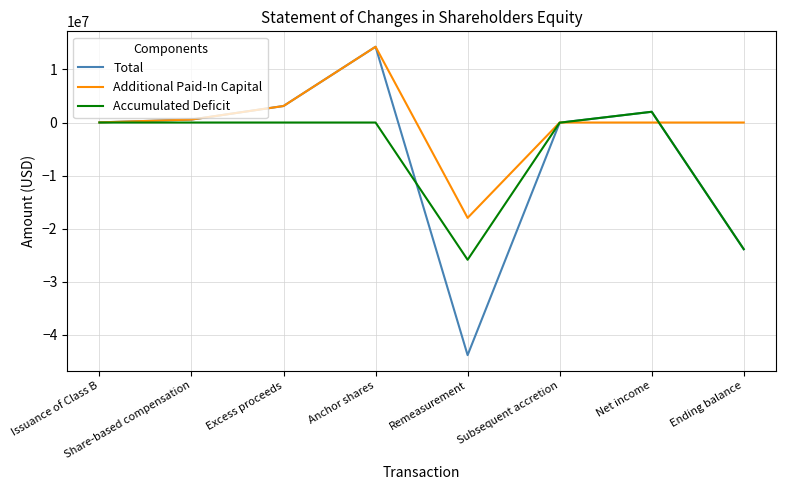

The value of Accumulated Deficit at Remeasurement is -33688578. True or false?

False